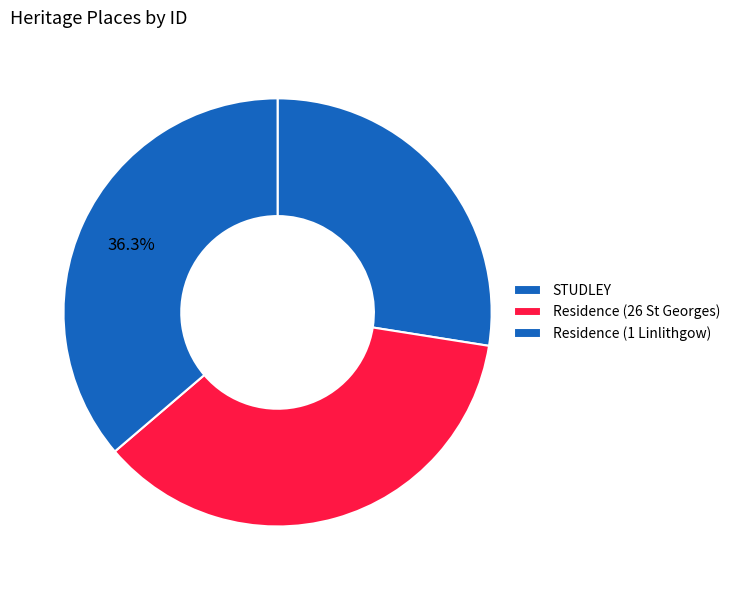

Which has a higher value, STUDLEY or Residence (1 Linlithgow)?

Residence (1 Linlithgow)